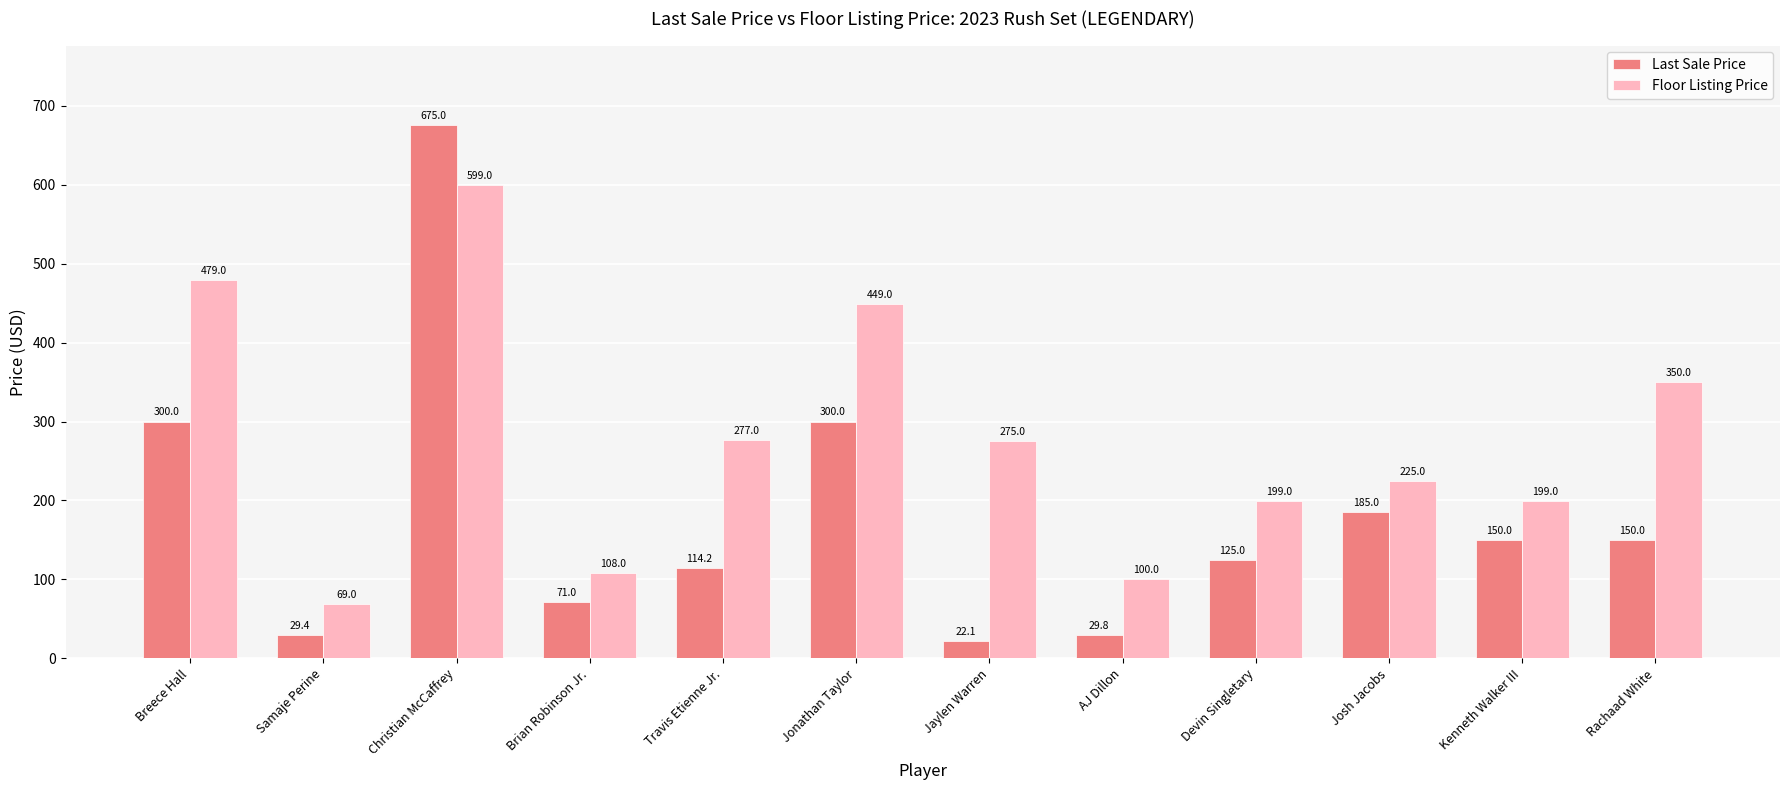

What is the label of the 5th bar from the left?

Travis Etienne Jr.